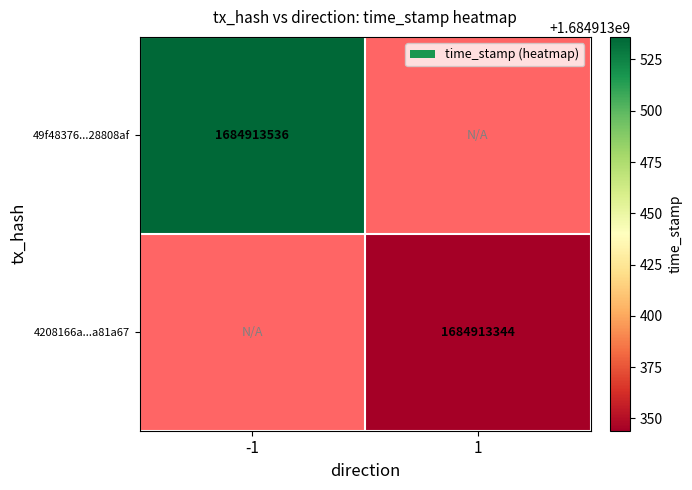

The value of 4208166a9ac437e2b42d0477643df6c62a81a67 at 1 is 2787086048. True or false?

False